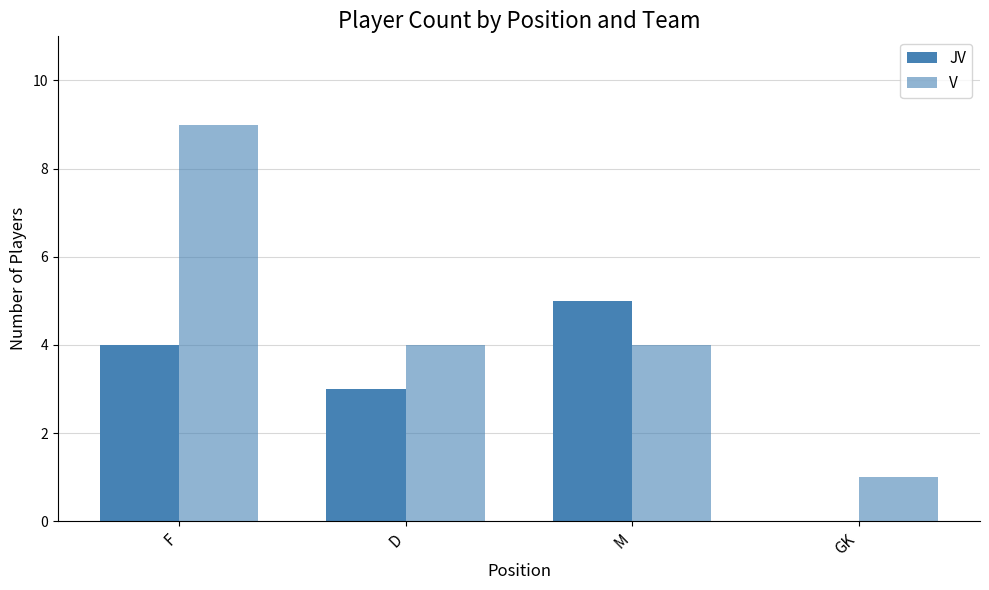

Is it true that JV equals -3 at GK?

False